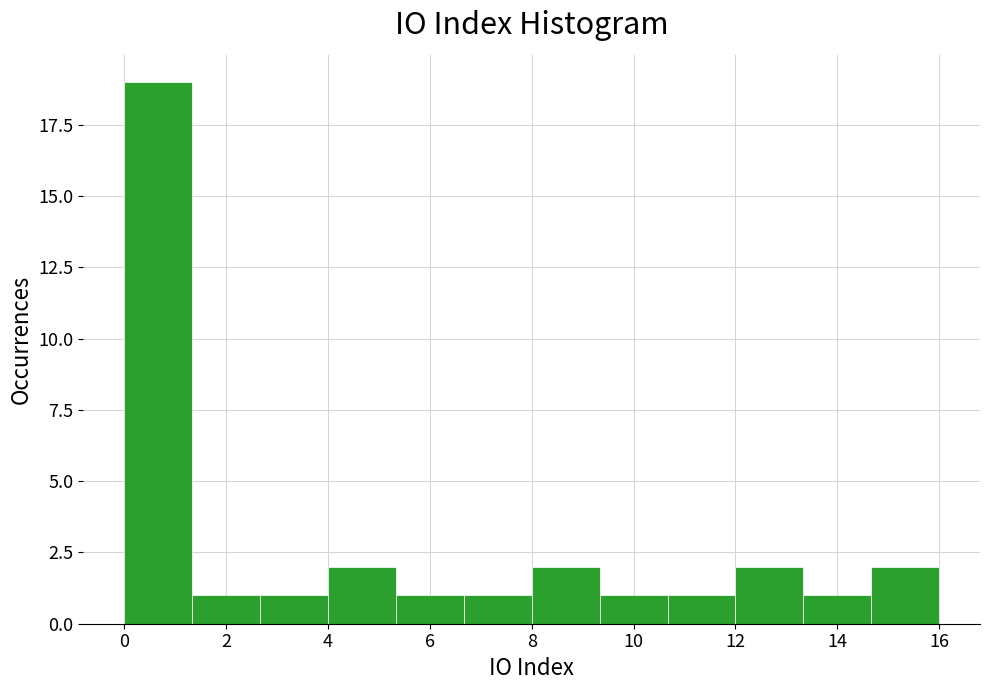

Reading left to right, list every bar in this chart as the range it spans on the x-axis followed by its height. Neither the bar edges nor the heights are printed on the chart, so give them approximately, as read against the axes.

0.0 to 1.4: 19
1.4 to 2.6: 1
2.6 to 4.0: 1
4.0 to 5.4: 2
5.4 to 6.6: 1
6.6 to 8.0: 1
8.0 to 9.4: 2
9.4 to 10.6: 1
10.6 to 12.0: 1
12.0 to 13.4: 2
13.4 to 14.6: 1
14.6 to 16.0: 2